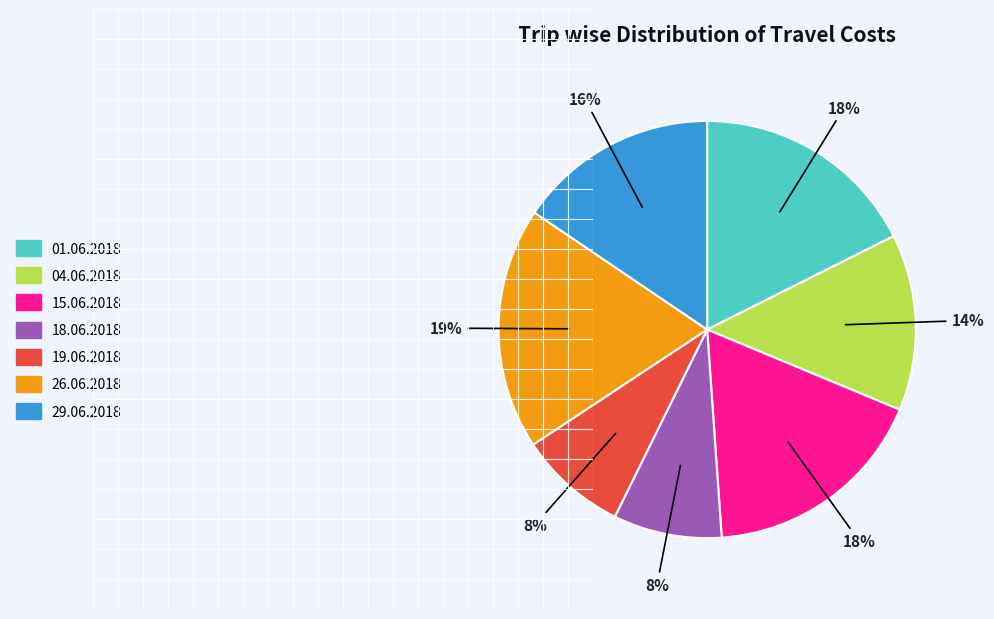

To the nearest percent, what is the average slice percentage?

14%